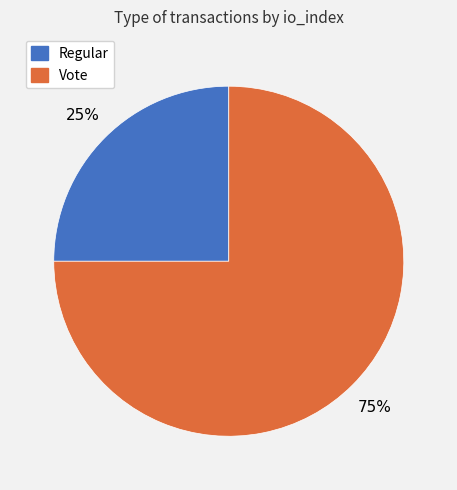

Rank the categories by value from lowest to highest.

Regular, Vote